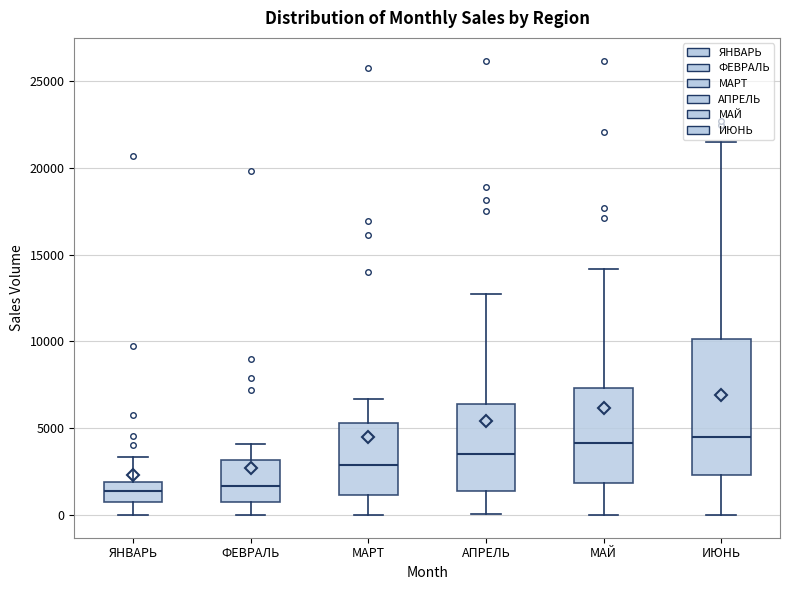

Reading left to right, transcribe this box plot: for each box, give where its median line is, the range the box spans, and where its two whiskers end, as read against the y-axis. The values are not printed on the chart, so give them approximately, as read against the axis.

ЯНВАРЬ: median 1500, box 500 to 2000, whiskers 0 to 3500
ФЕВРАЛЬ: median 1500, box 1000 to 3000, whiskers 0 to 4000
МАРТ: median 3000, box 1000 to 5500, whiskers 0 to 6500
АПРЕЛЬ: median 3500, box 1500 to 6500, whiskers 0 to 12500
МАЙ: median 4000, box 2000 to 7500, whiskers 0 to 14000
ИЮНЬ: median 4500, box 2500 to 10000, whiskers 0 to 21500